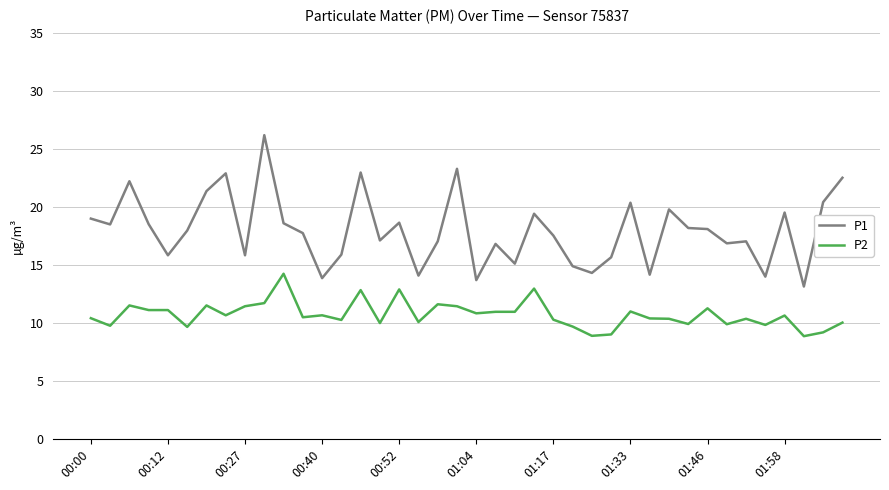

What is the highest value of the P1 series?

26.2